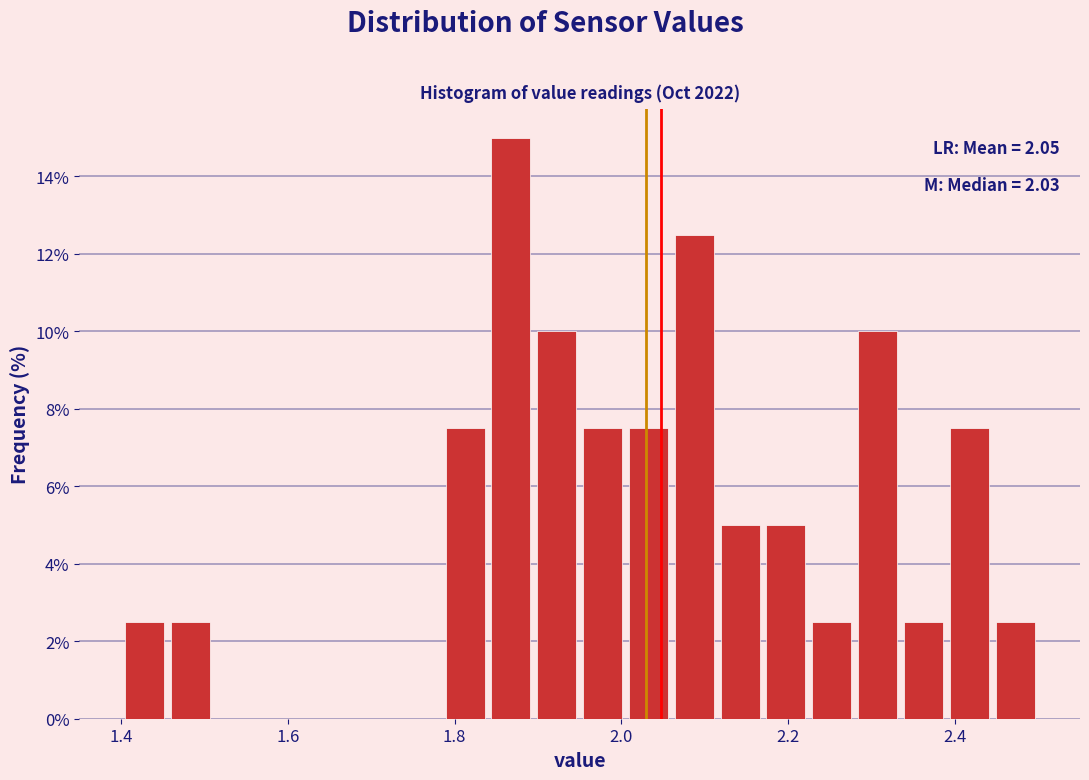

Around what value on the x-axis is the tallest bar? Give the approximate position of its centre, as read against the axis.

1.86